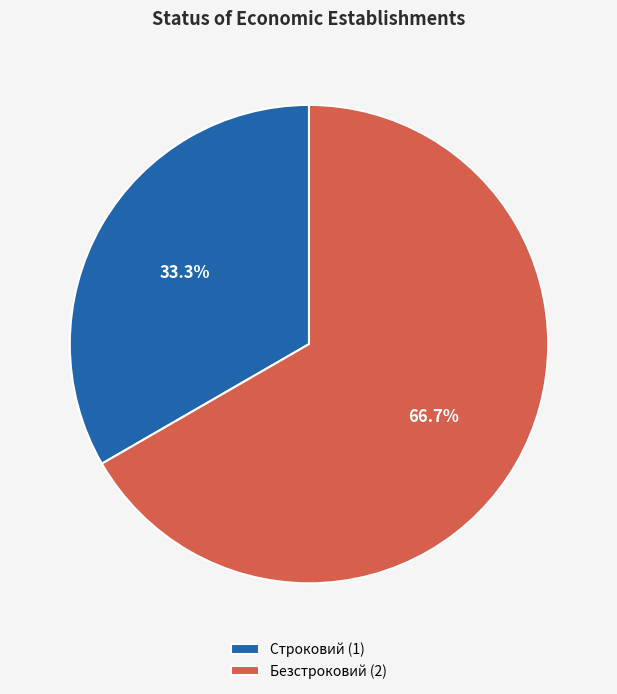

What percentage is NOT represented by Строковий?

66.7%